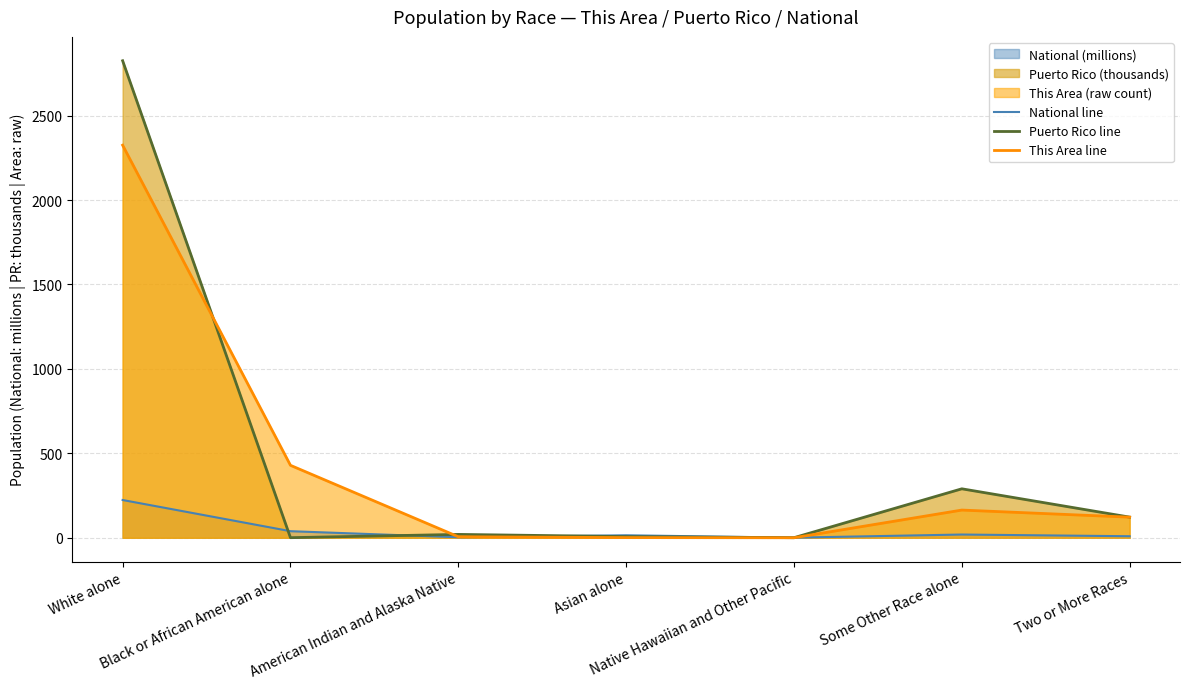

Which series has the widest spread of values?

Puerto Rico line